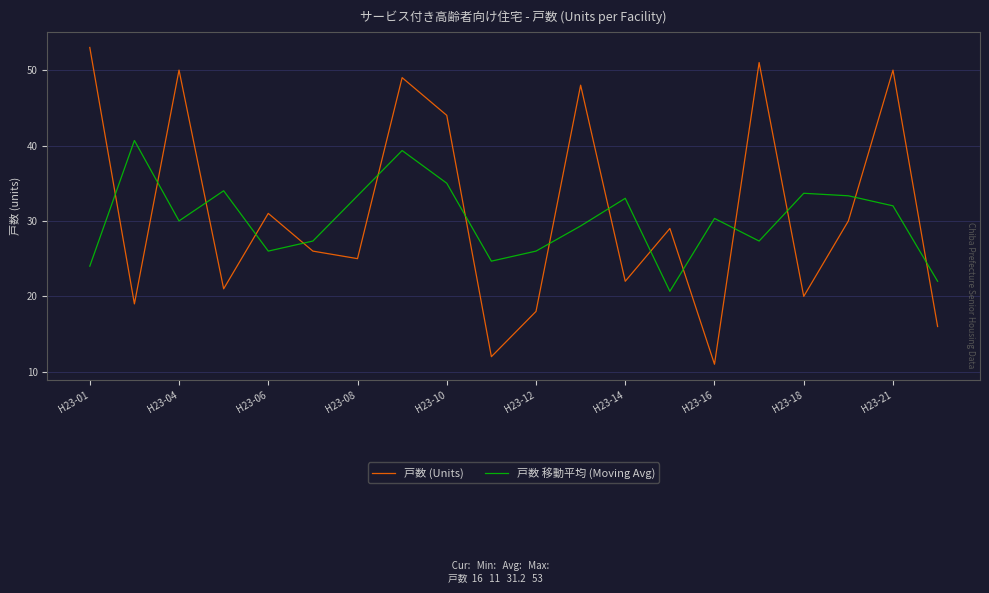

What are all the series names shown in the legend?

戸数 (Units), 戸数 移動平均 (Moving Avg)